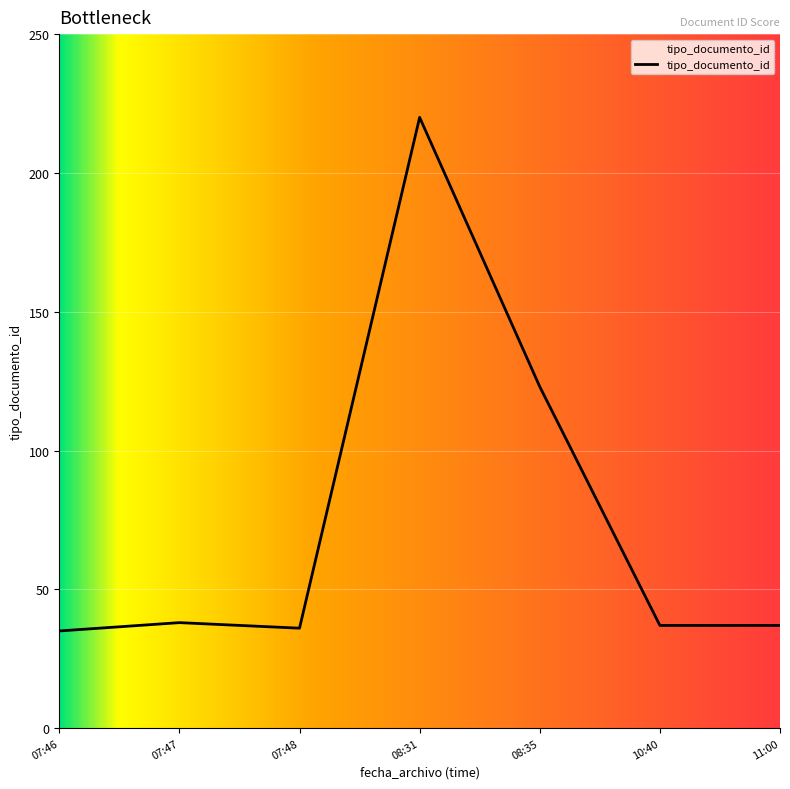

Where is the data nearest to the value 127?

08:35